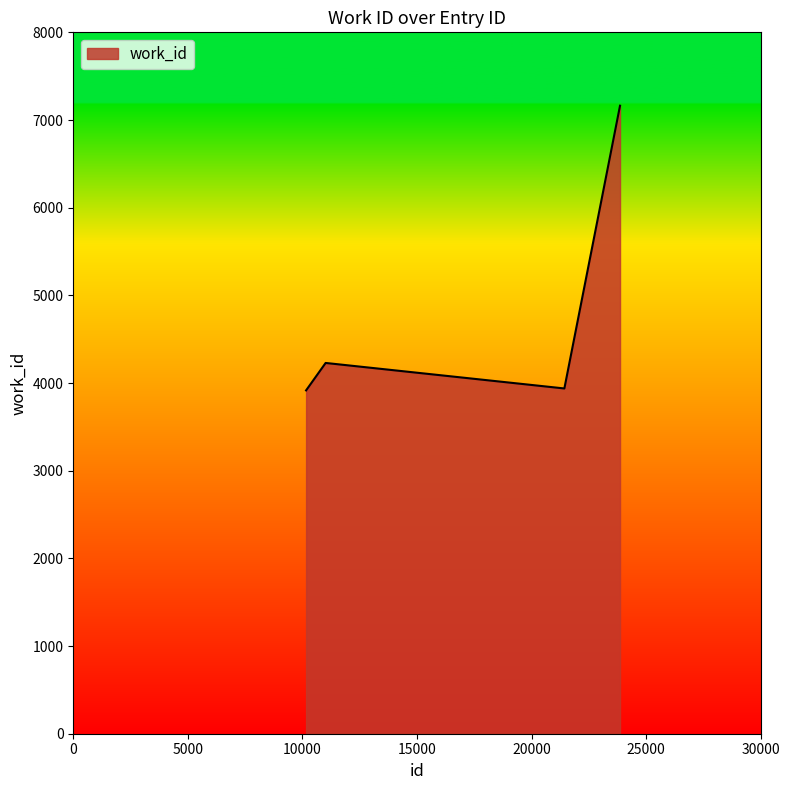

What is the smallest value displayed?

3916